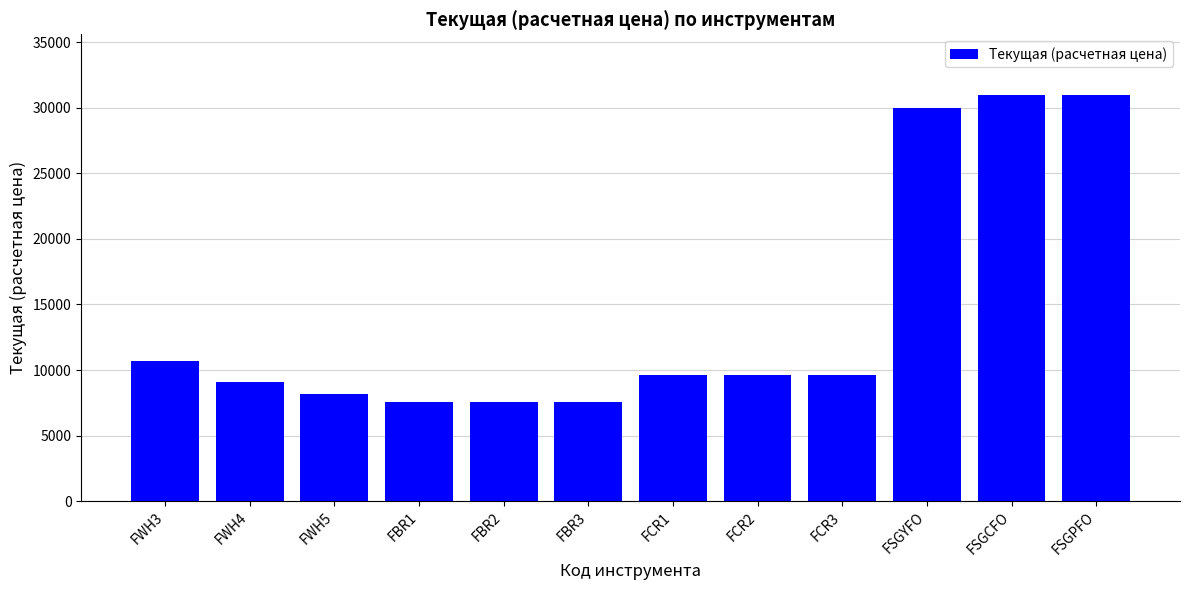

What is the maximum value shown in the chart?

30974.4